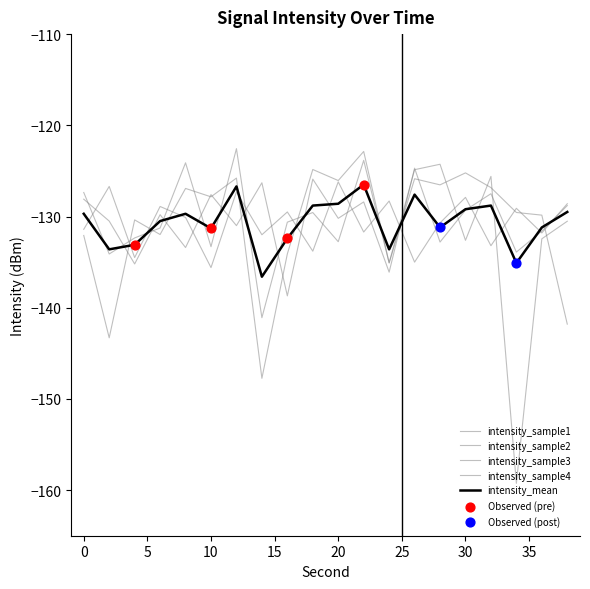

How many lines are shown in the chart?

5